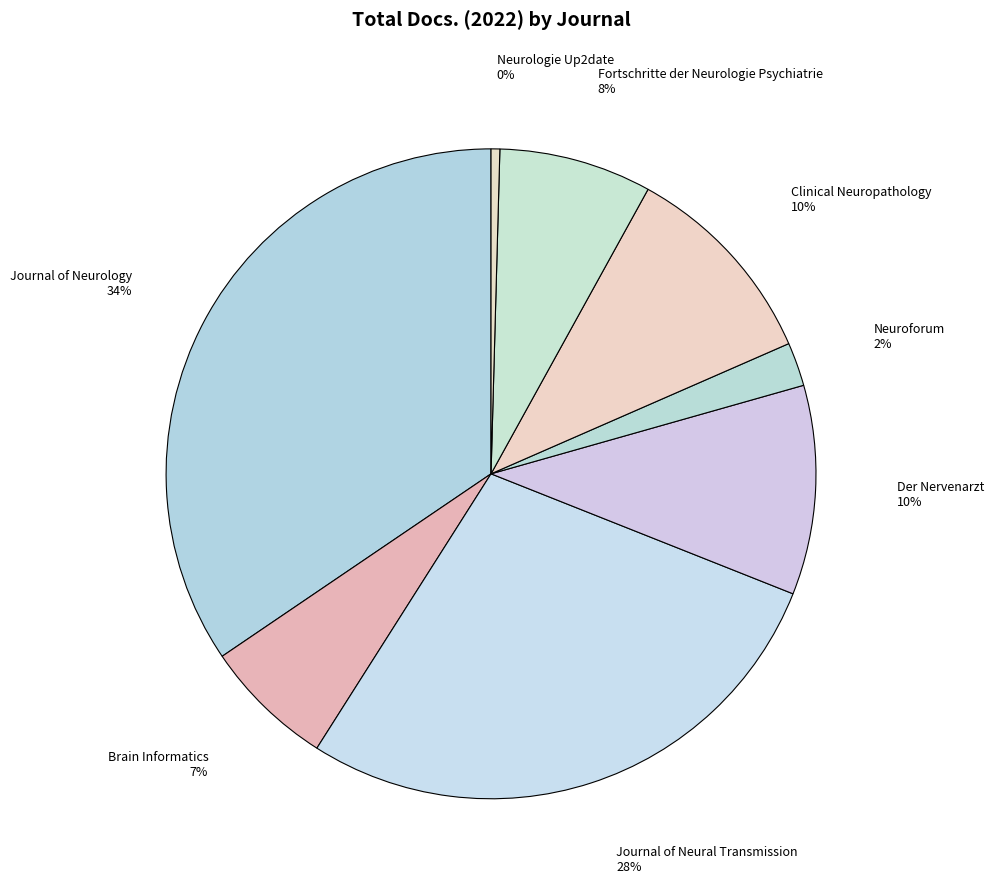

Which slice is the smallest?

Neurologie Up2date